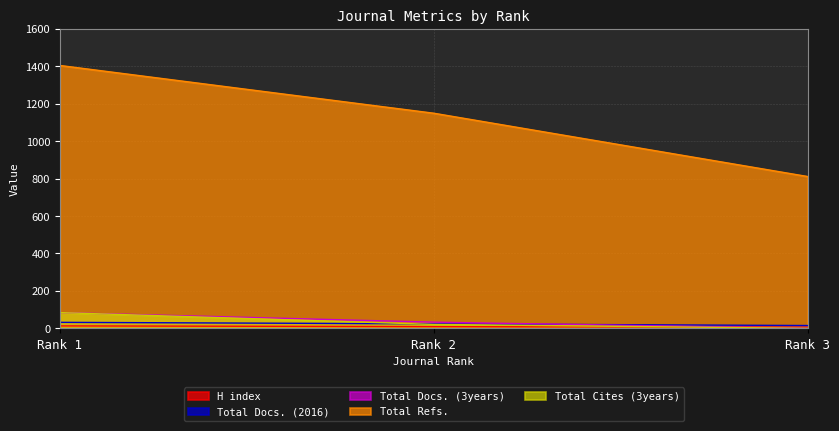

Reading left to right, what are all the values shown in this chart?

H index: Rank 1=13	Rank 2=9	Rank 3=6
Total Docs. (2016): Rank 1=32	Rank 2=24	Rank 3=15
Total Docs. (3years): Rank 1=84	Rank 2=33	Rank 3=0
Total Refs.: Rank 1=1404	Rank 2=1149	Rank 3=811
Total Cites (3years): Rank 1=84	Rank 2=21	Rank 3=0